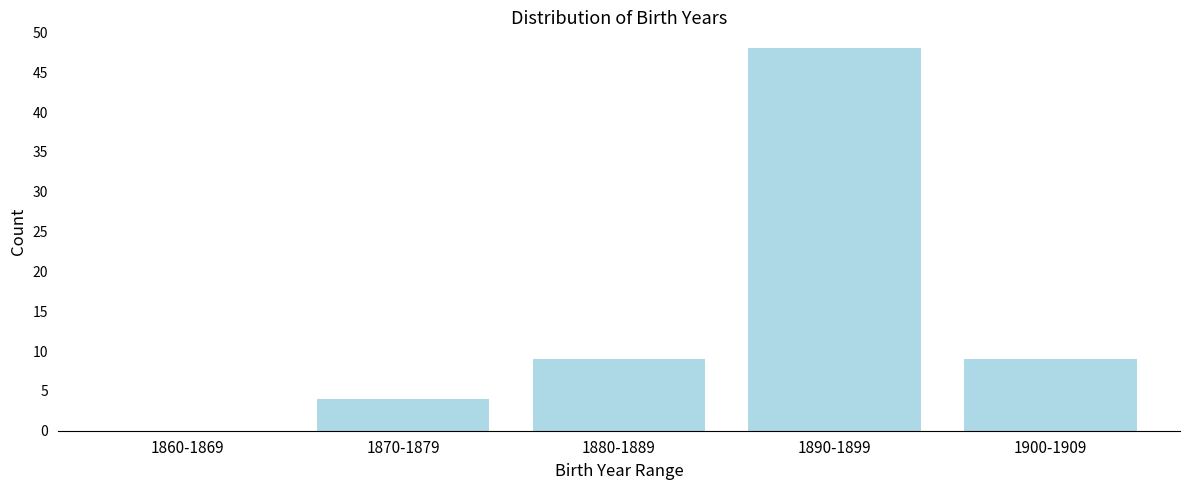

Reading left to right, transcribe all the data shown in this chart.

1860-1869=0	1870-1879=4	1880-1889=9	1890-1899=48	1900-1909=9